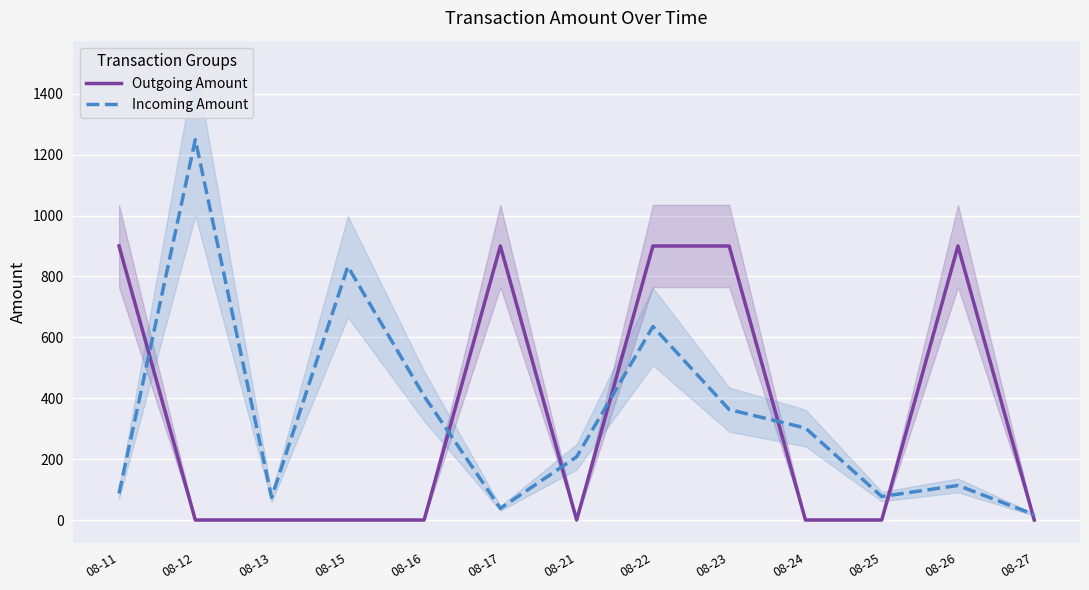

What are all the series names shown in the legend?

Outgoing Amount, Incoming Amount